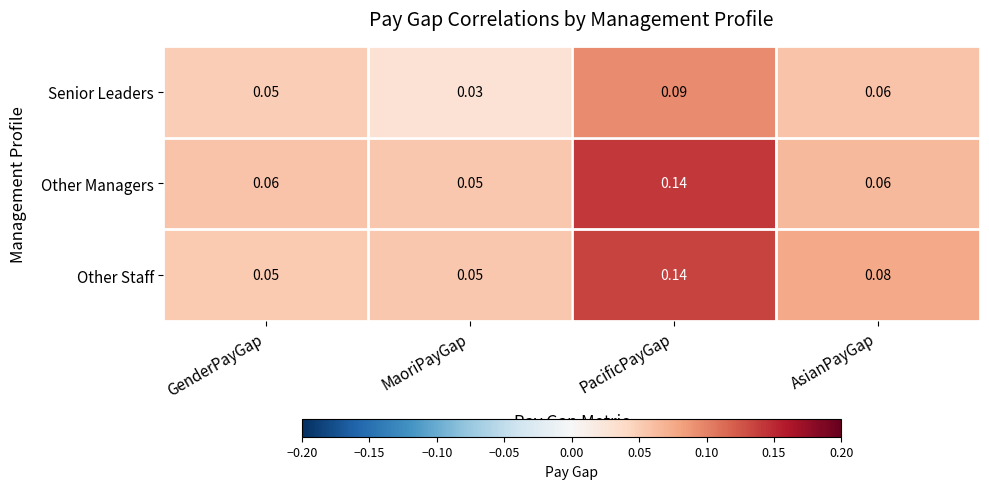

At which category is the sum across all series the highest?

PacificPayGap